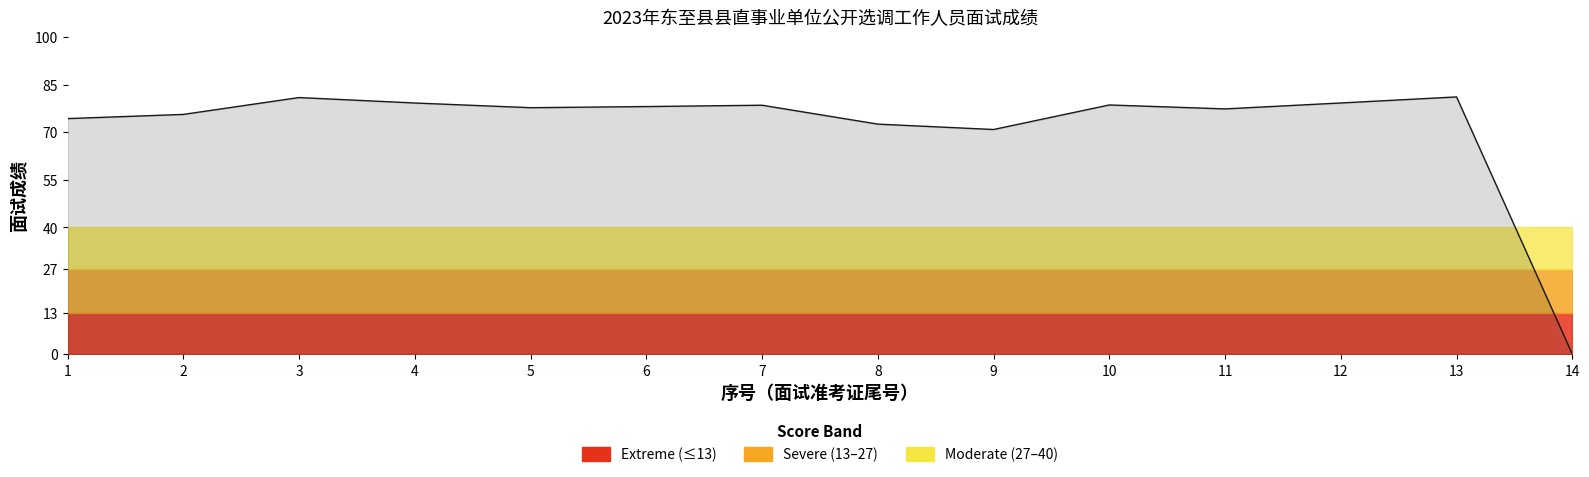

What is the average value?

71.7